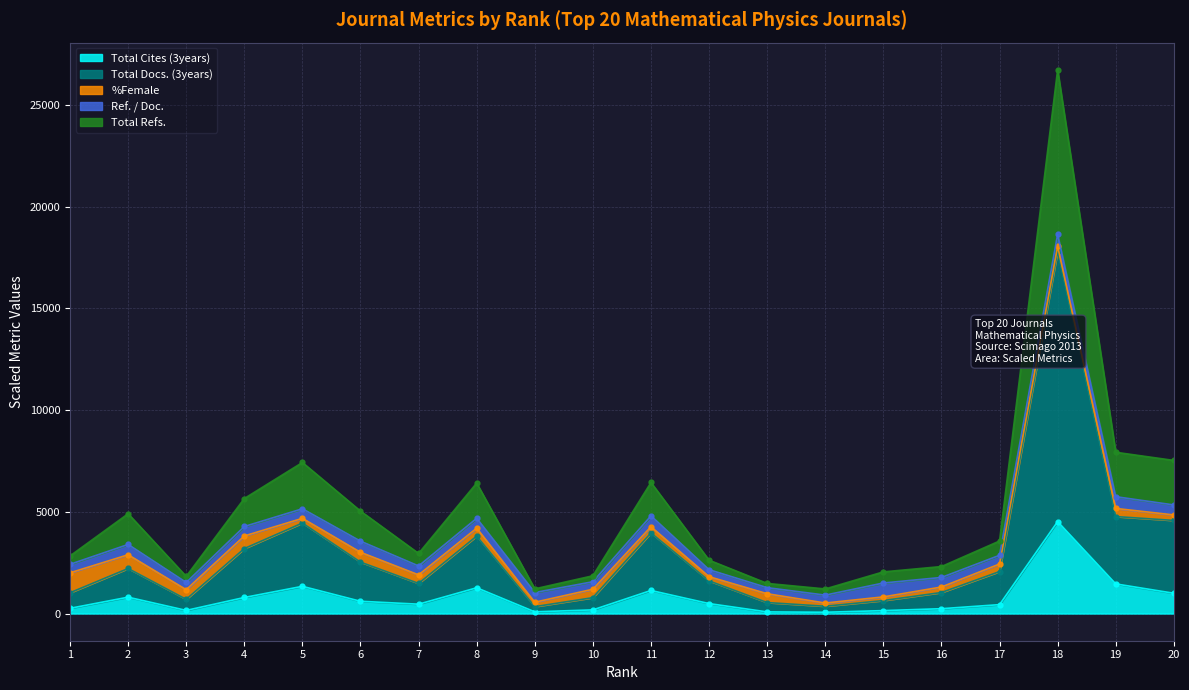

What is the sum of all Total Docs. (3years) values?

57861.0